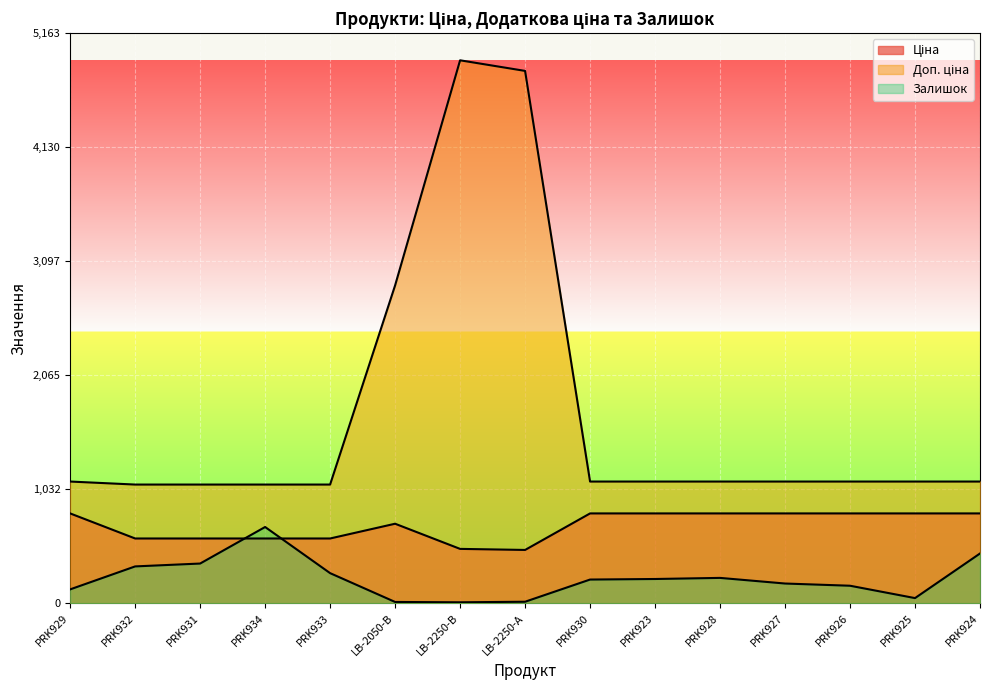

Which series has the largest range (max minus min)?

Доп. ціна